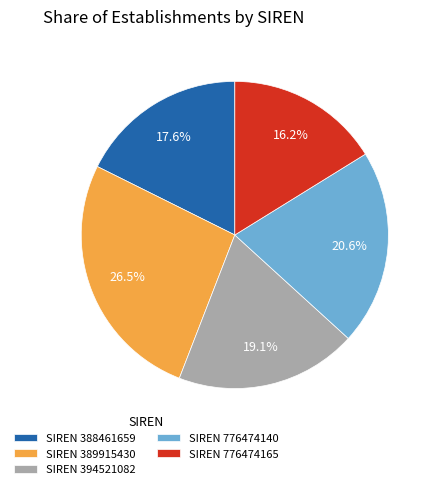

What is the ratio of the value at SIREN 389915430 to the value at SIREN 394521082?

1.4